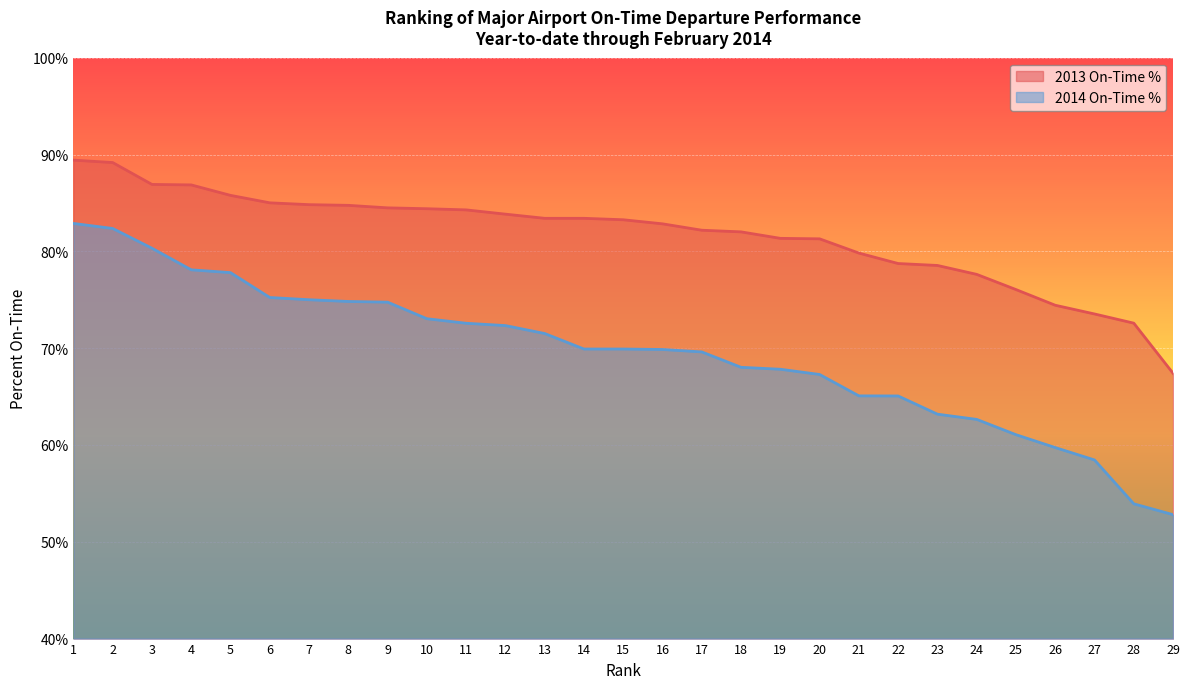

What is the sum of all 2014 On-Time % values?

2015.0